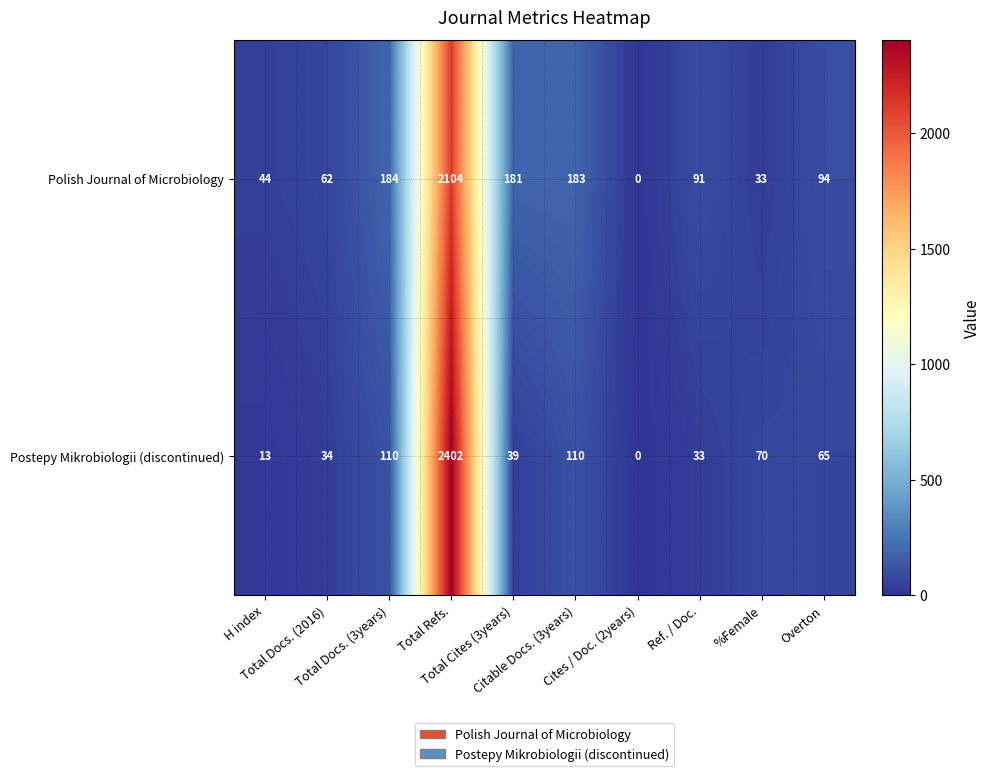

Which category has the highest value across all series?

Total Refs.